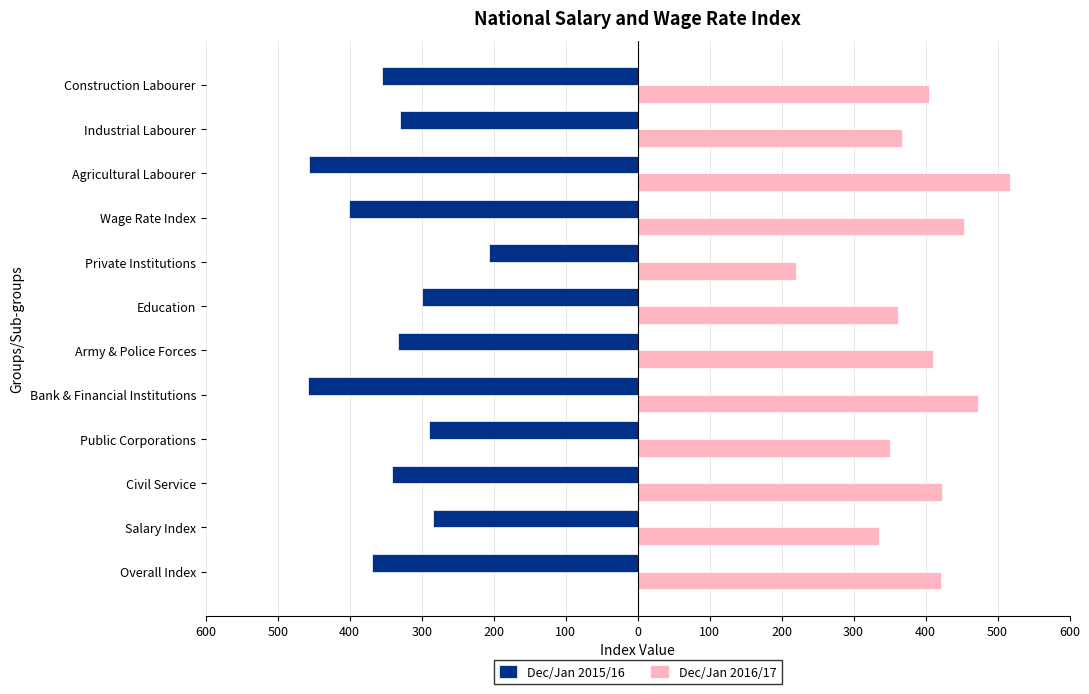

What is the difference between the maximum and minimum values in the Dec/Jan 2015/16 series?

251.7